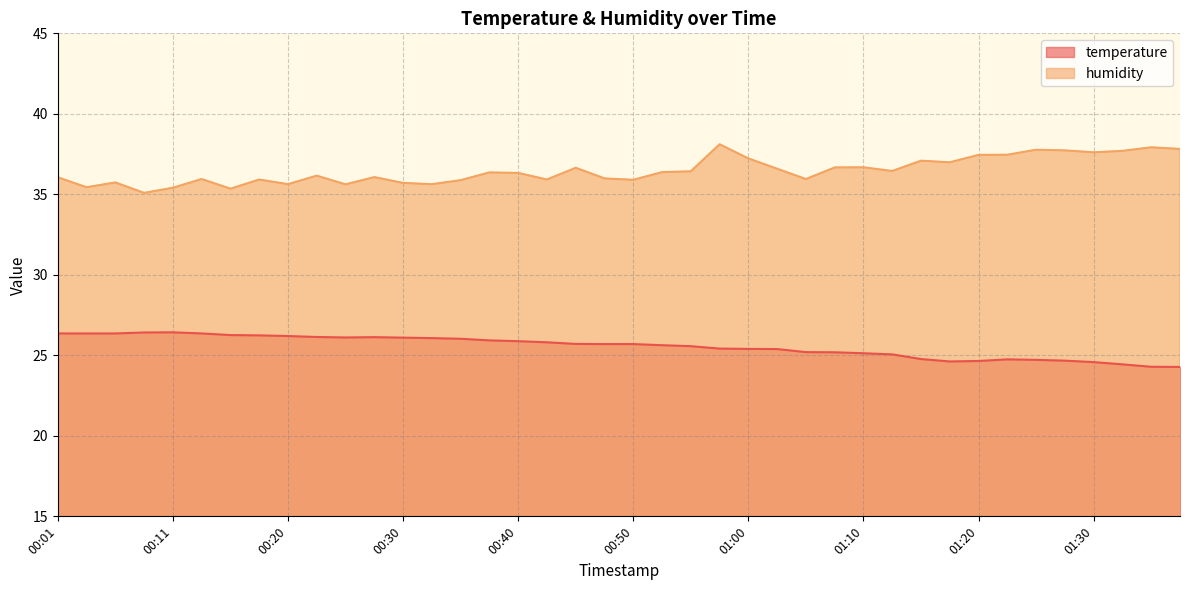

At which category does temperature reach its first local peak?

00:11